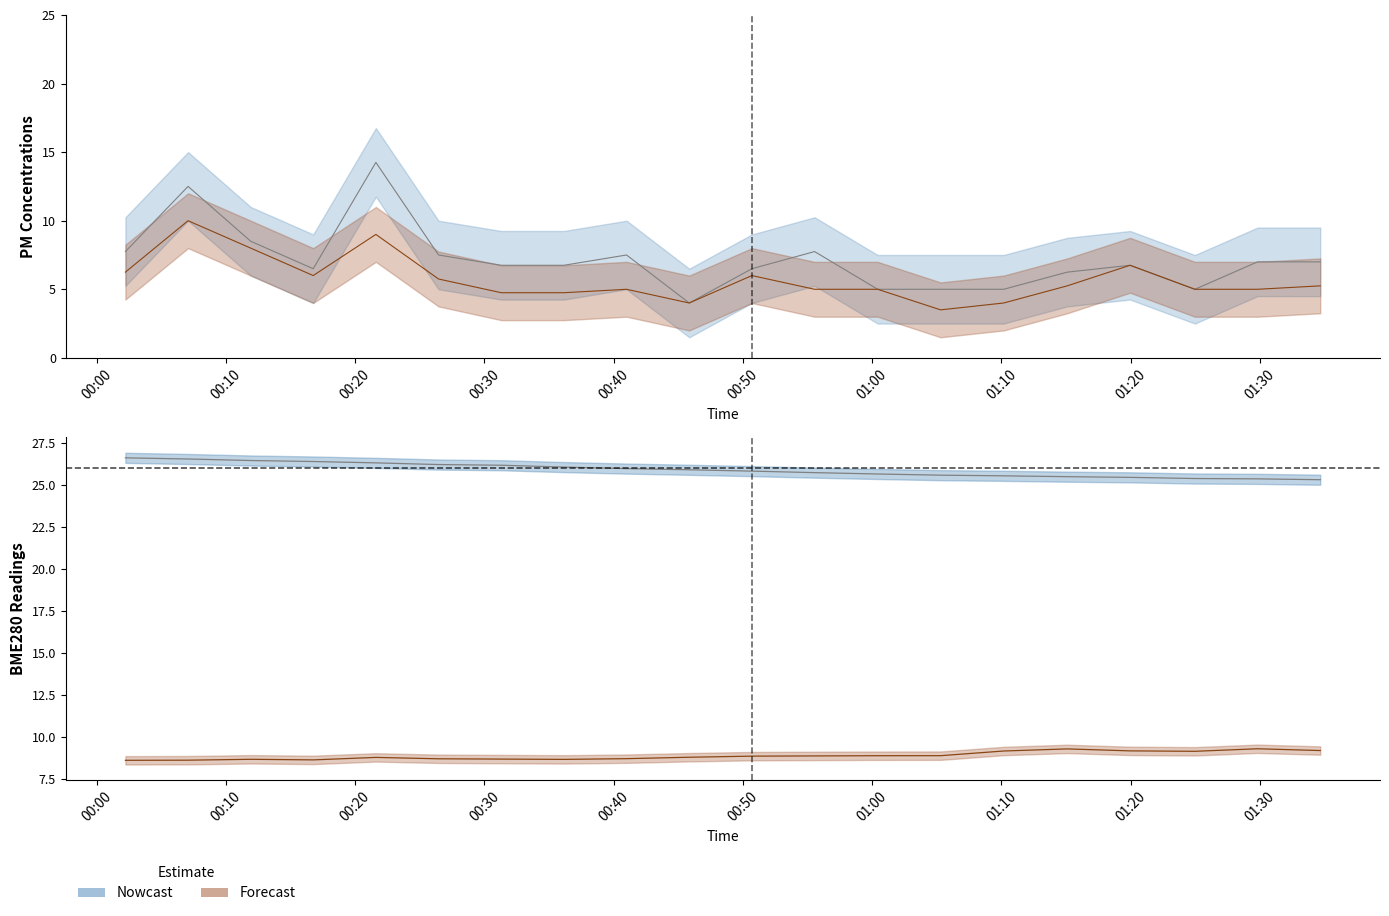

What is the approximate value of BME280_temperature at 2022/07/13 01:00:26?

25.6